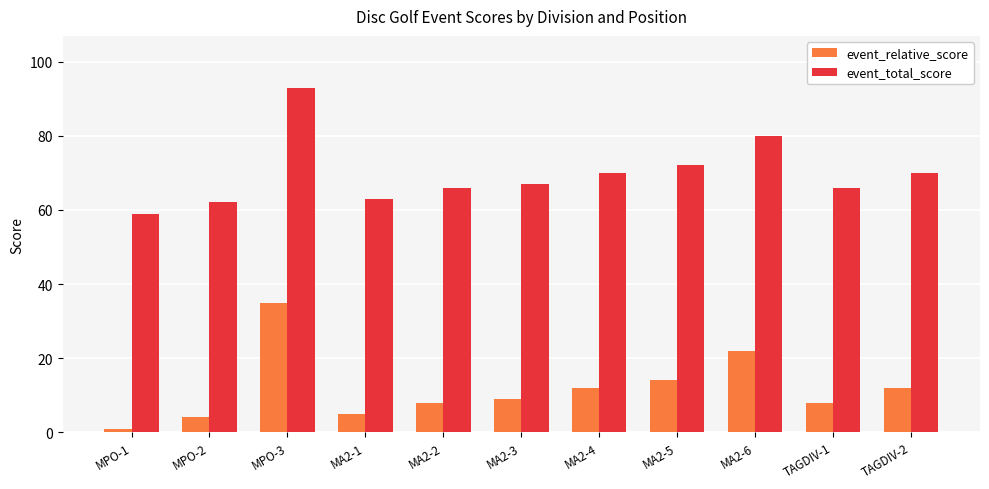

What is the total value across all series at MA2-3?

76